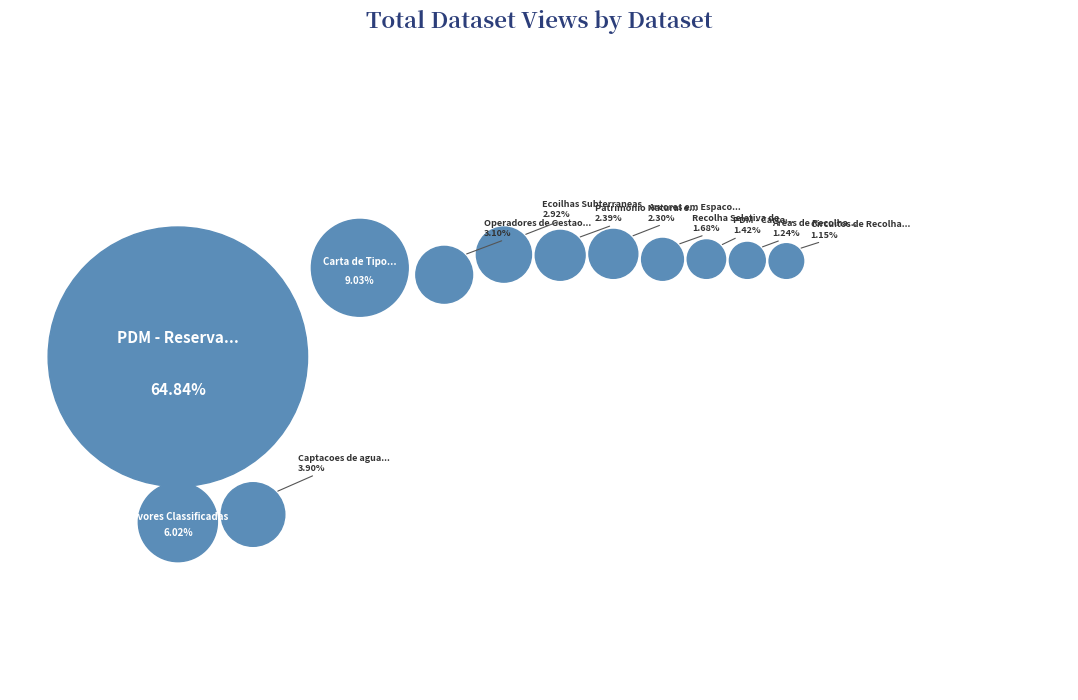

Approximately how many times larger is the value at Recolha Seletiva de Residuos compared to Captacoes de agua subterranea?

0.4